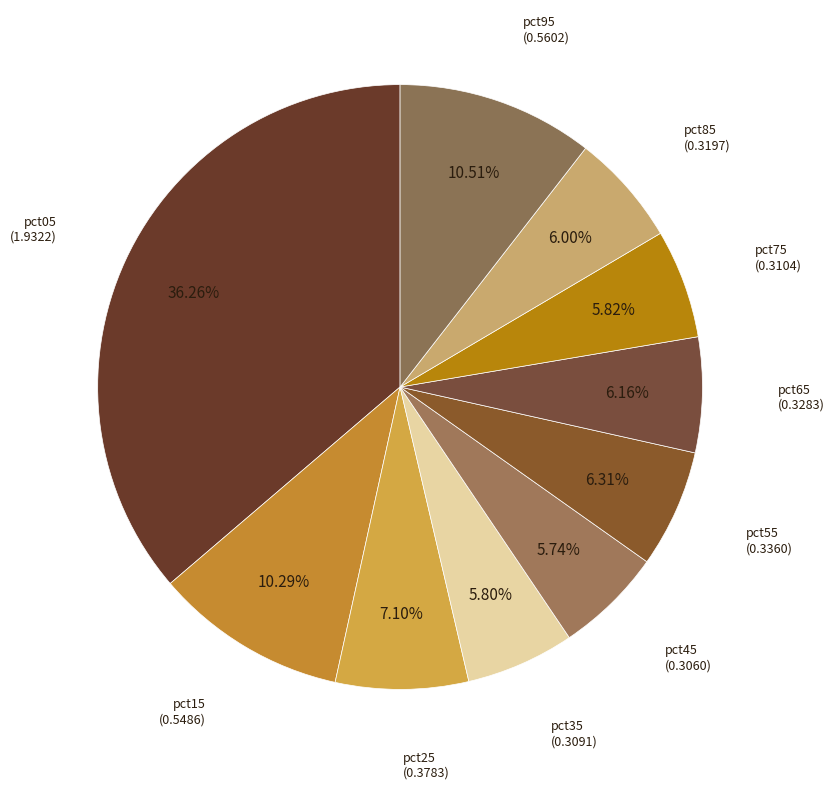

What is the smallest slice in the pie chart?

pct45